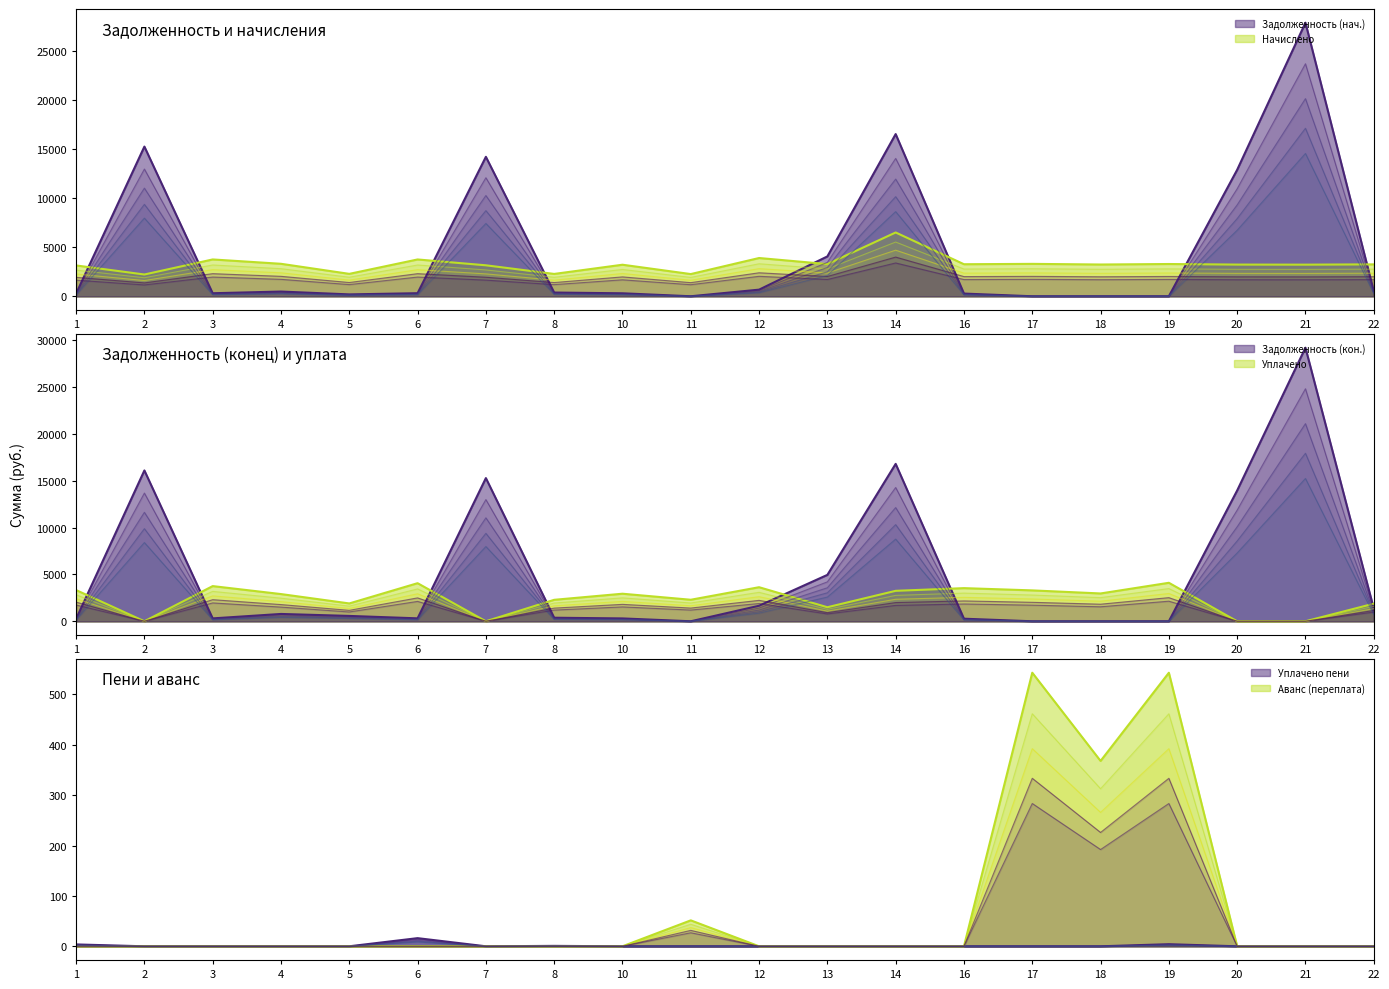

At which category is the sum across all series the highest?

21